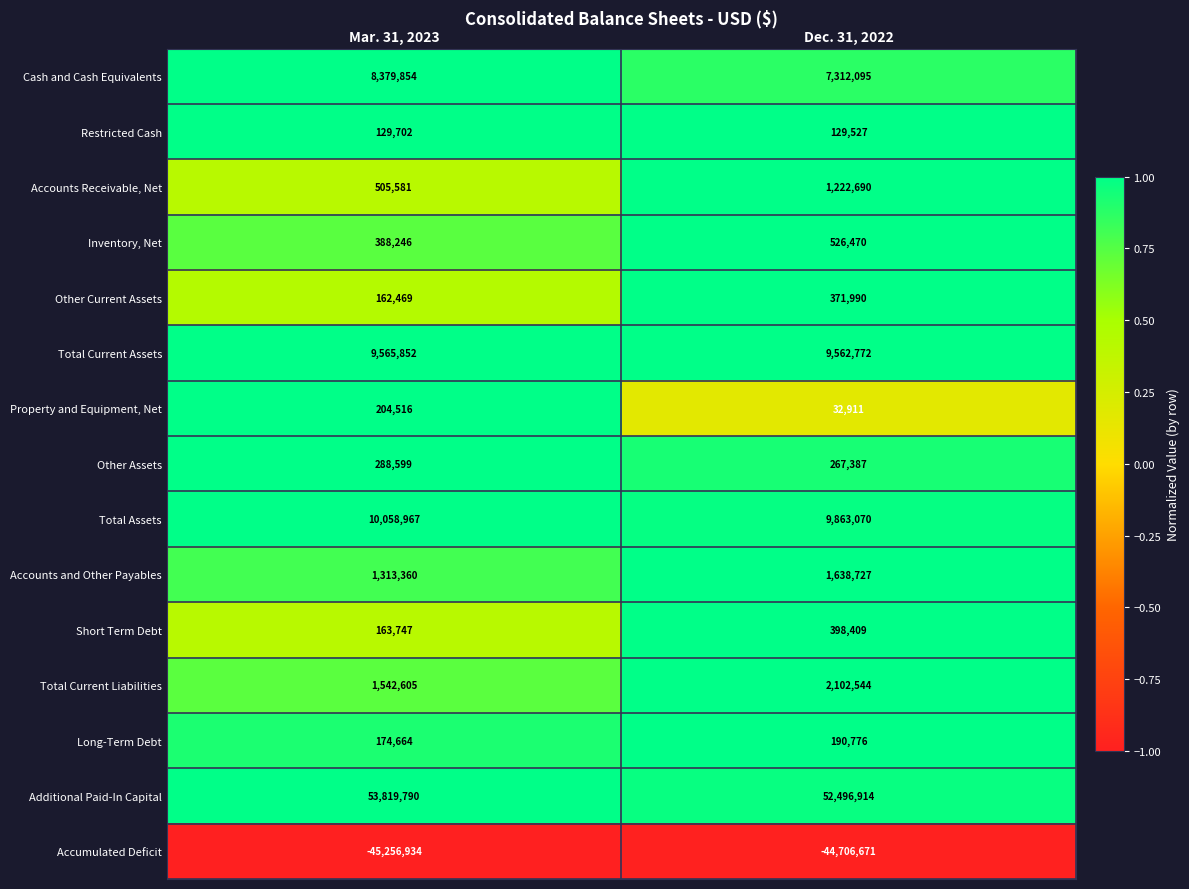

At Mar. 31, 2023, list the series in order from largest to smallest.

Additional Paid-In Capital, Total Assets, Total Current Assets, Cash and Cash Equivalents, Total Current Liabilities, Accounts and Other Payables, Accounts Receivable, Net, Inventory, Net, Other Assets, Property and Equipment, Net, Long-Term Debt, Short Term Debt, Other Current Assets, Restricted Cash, Accumulated Deficit